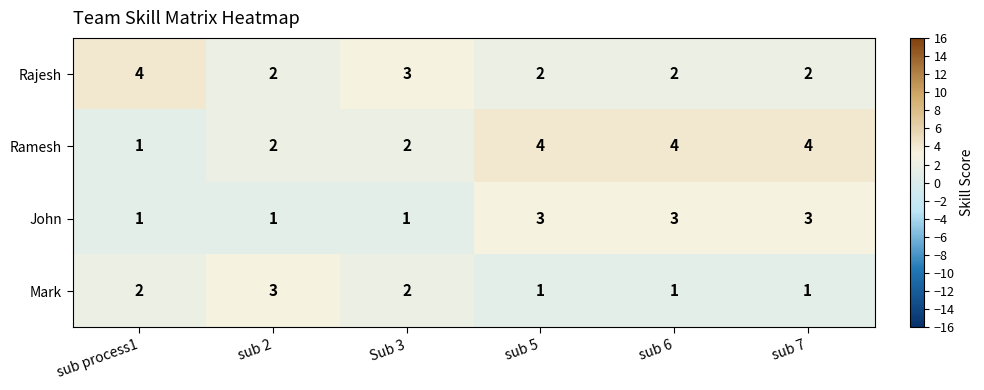

Reading left to right, extract all data points from this chart.

Rajesh: 4	2	3	2	2	2
Ramesh: 1	2	2	4	4	4
John: 1	1	1	3	3	3
Mark: 2	3	2	1	1	1